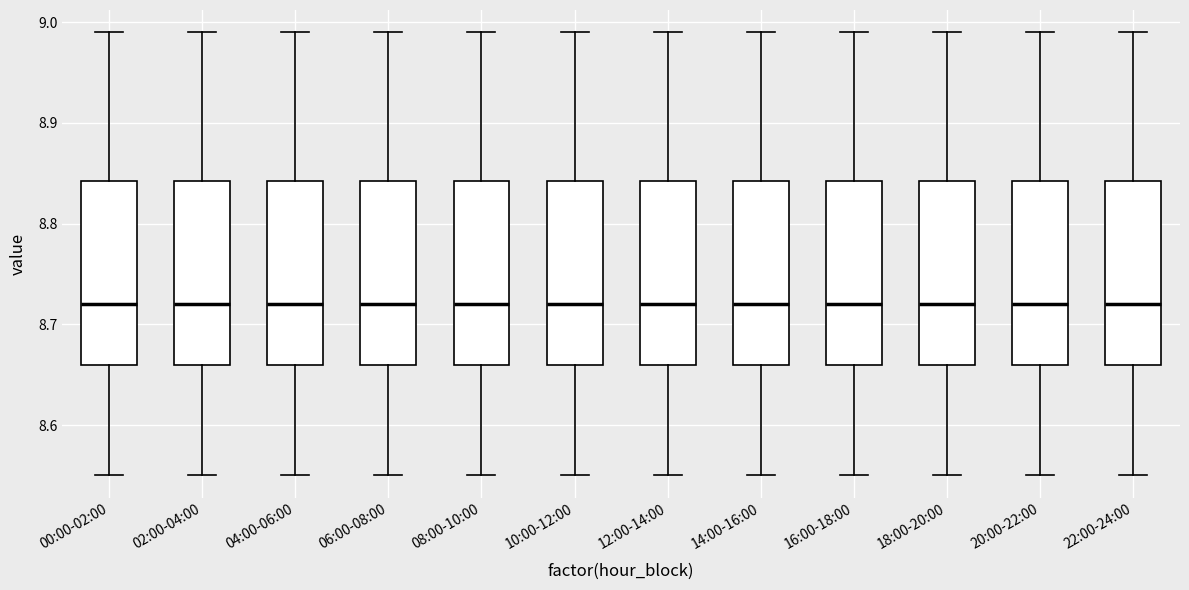

Where does the lower whisker of the box for 16:00-18:00 end on the y-axis? The values are not printed on the chart, so give them approximately, as read against the axis.

8.55